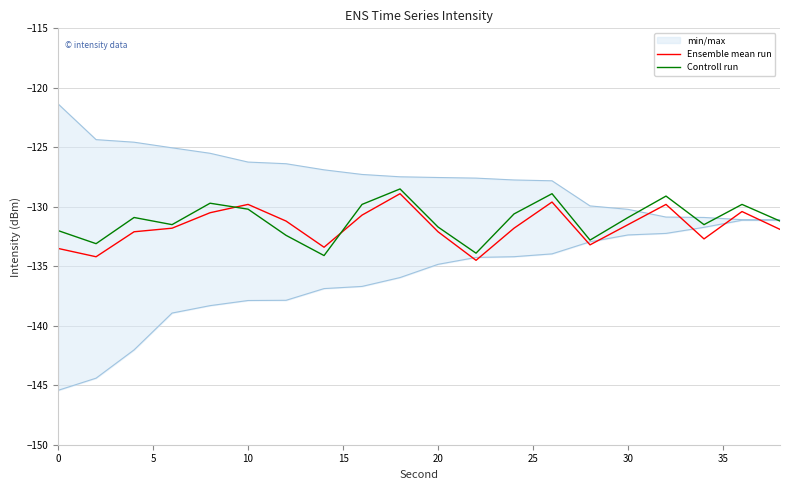

What is the highest value of the Controll run series?

-128.5